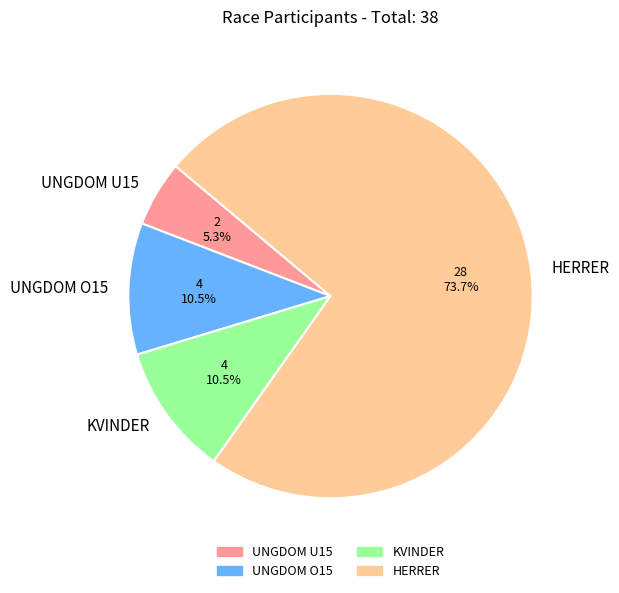

Do HERRER and KVINDER together represent more than half of the pie?

Yes